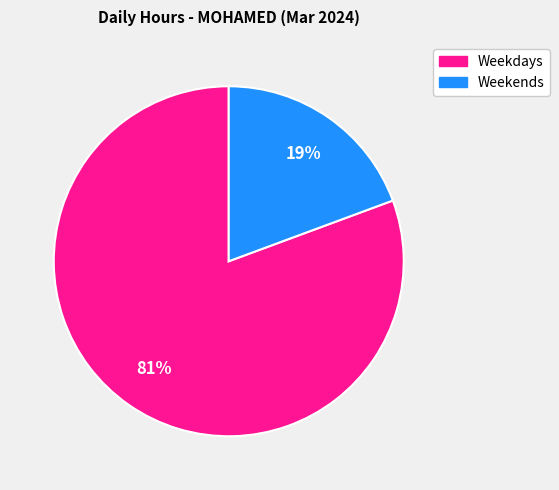

Does any single category account for the majority?

Yes